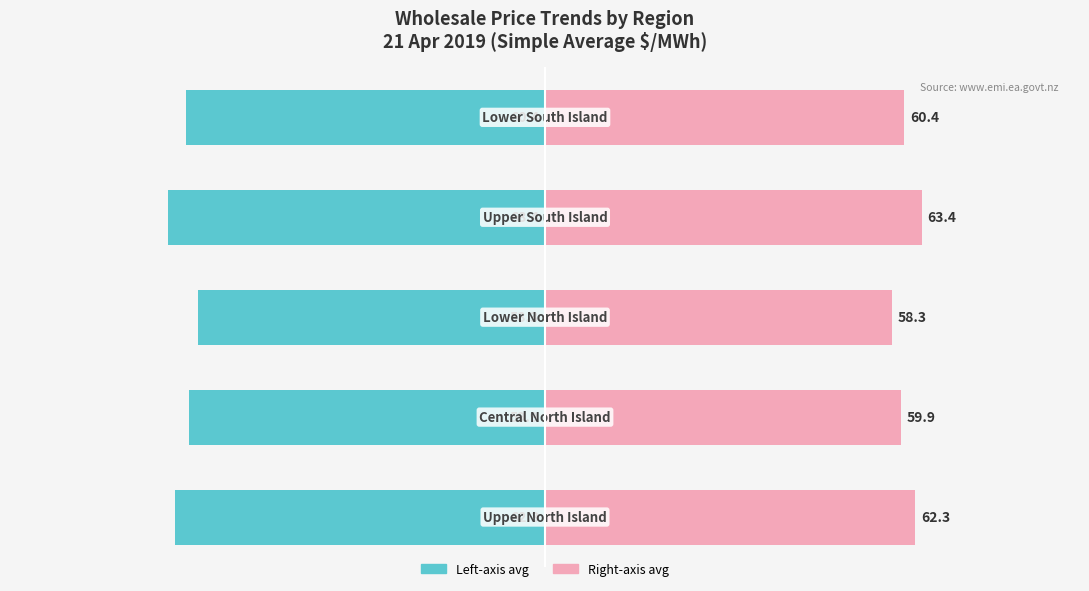

Are the bars grouped side by side (vs. stacked)?

Yes